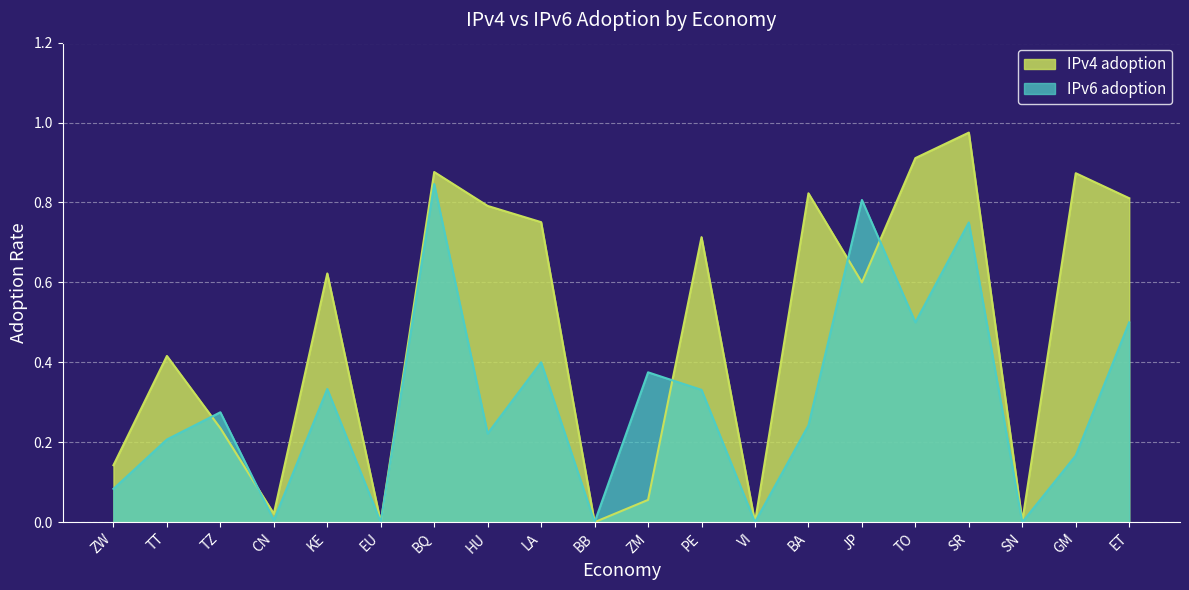

How many values in the IPv6 adoption series exceed 0?

16